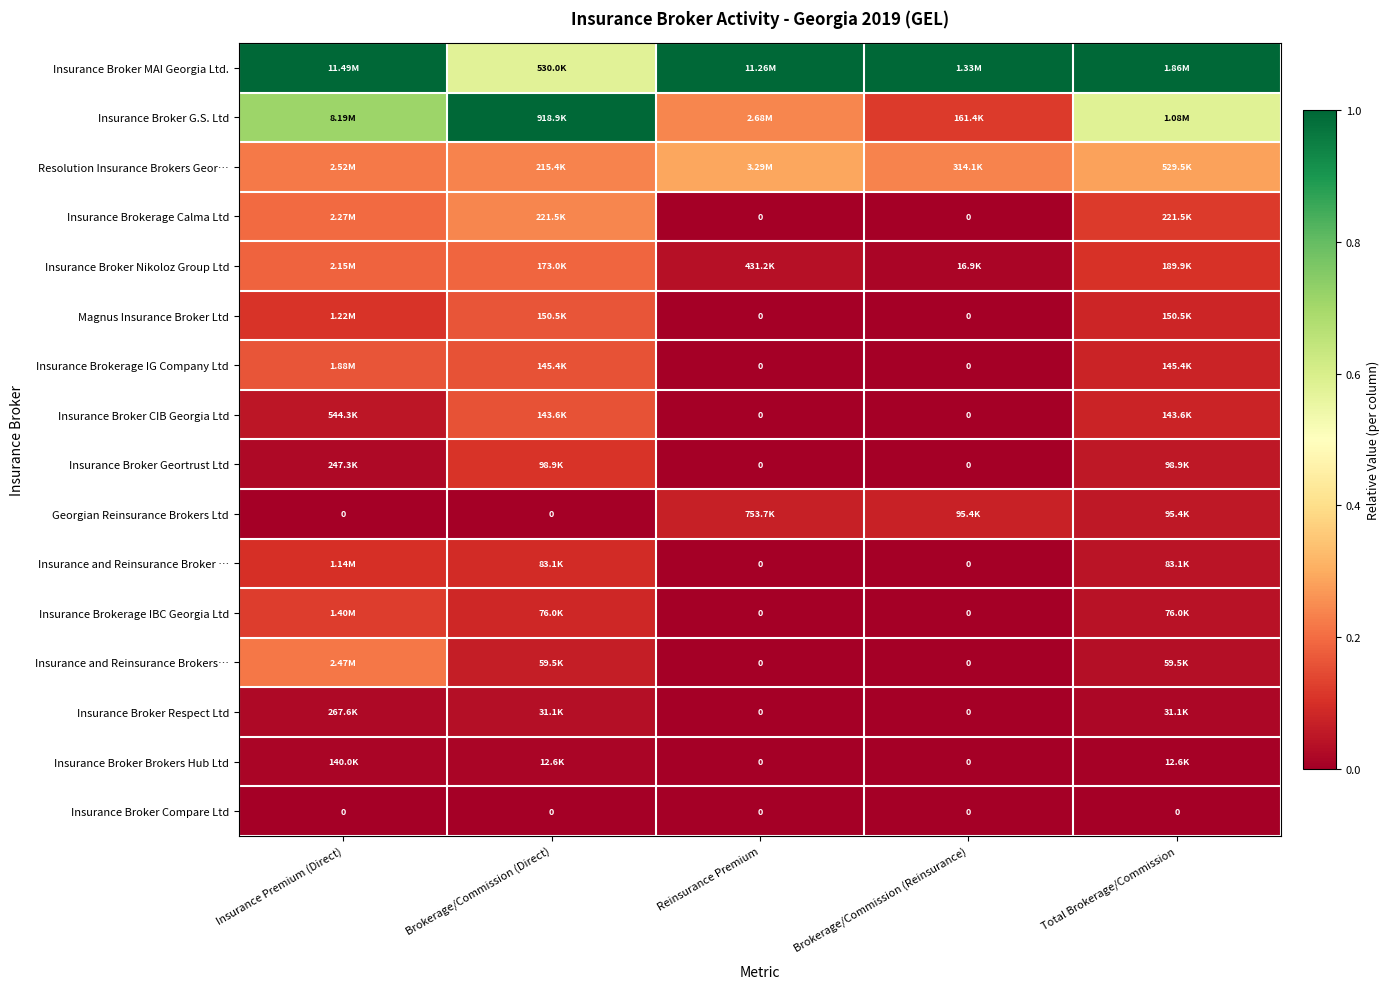

Count the Georgian Reinsurance Brokers Ltd values in the range 0 to 1.

5